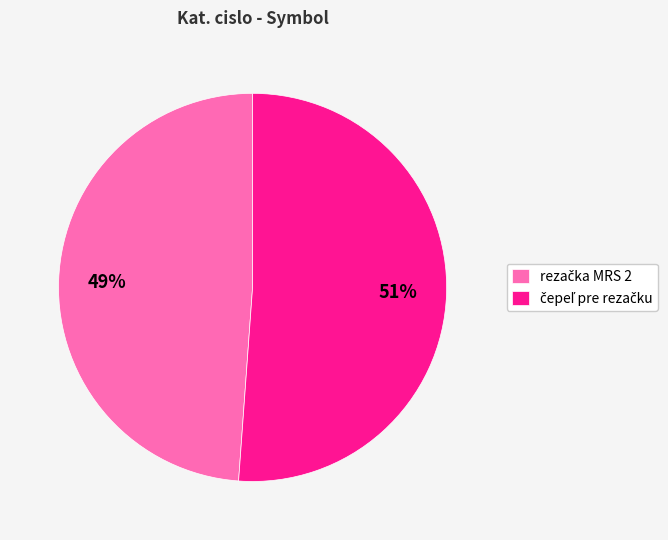

How many slices are in this pie chart?

2